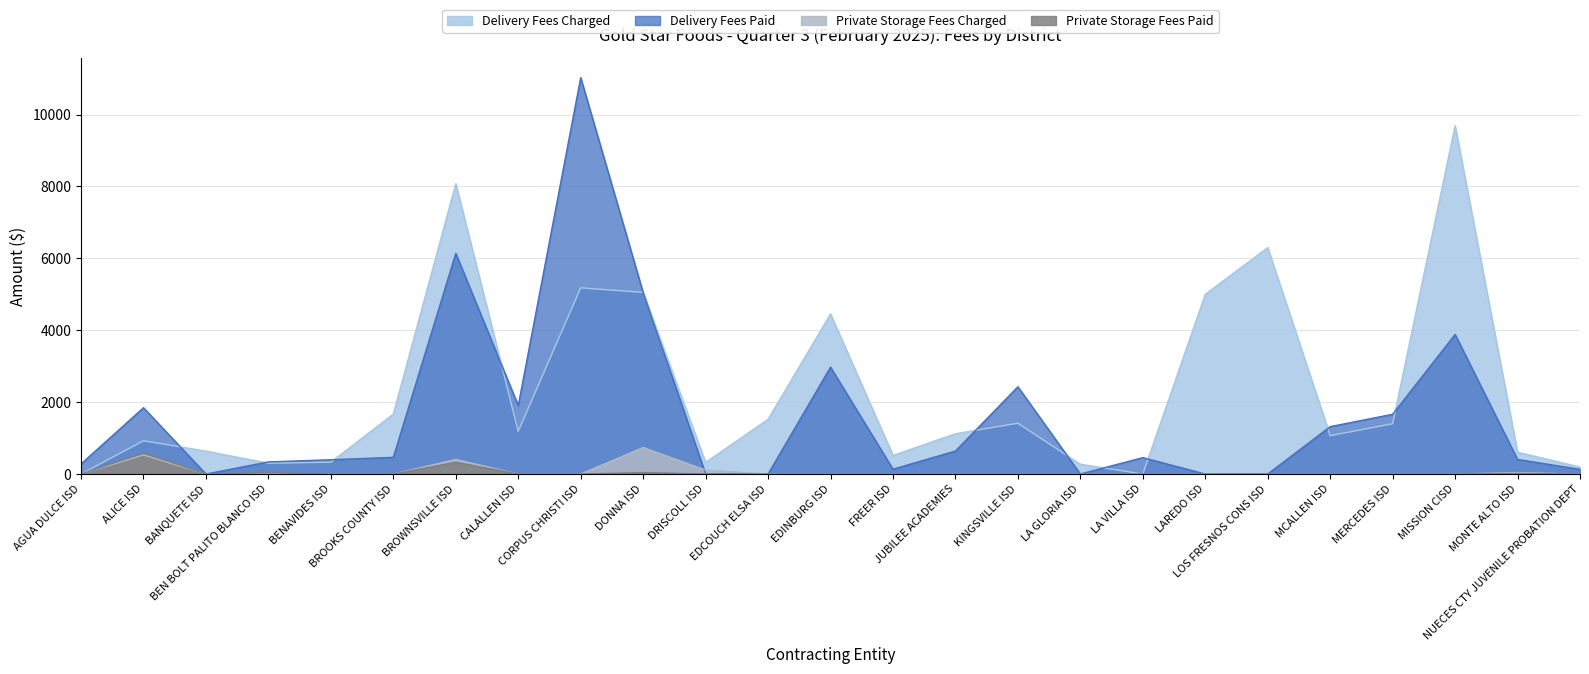

Reading left to right, what are all the values shown in this chart?

Delivery Fees Charged: AGUA DULCE ISD=0.0	ALICE ISD=927.3	BANQUETE ISD=636.6	BEN BOLT PALITO BLANCO ISD=300.0	BENAVIDES ISD=330.3	BROOKS COUNTY ISD=1669.1	BROWNSVILLE ISD=8077.0	CALALLEN ISD=1187.3	CORPUS CHRISTI ISD=5180.0	DONNA ISD=5053.1	DRISCOLL ISD=322.5	EDCOUCH ELSA ISD=1522.5	EDINBURG ISD=4453.7	FREER ISD=517.3	JUBILEE ACADEMIES=1120.6	KINGSVILLE ISD=1412.9	LA GLORIA ISD=272.8	LA VILLA ISD=0.0	LAREDO ISD=4999.8	LOS FRESNOS CONS ISD=6300.0	MCALLEN ISD=1067.2	MERCEDES ISD=1399.2	MISSION CISD=9690.1	MONTE ALTO ISD=609.0	NUECES CTY JUVENILE PROBATION DEPT=193.9
Delivery Fees Paid: AGUA DULCE ISD=280.0	ALICE ISD=1844.6	BANQUETE ISD=0.0	BEN BOLT PALITO BLANCO ISD=337.5	BENAVIDES ISD=397.7	BROOKS COUNTY ISD=464.2	BROWNSVILLE ISD=6138.4	CALALLEN ISD=1904.8	CORPUS CHRISTI ISD=11027.1	DONNA ISD=5047.1	DRISCOLL ISD=0.0	EDCOUCH ELSA ISD=0.0	EDINBURG ISD=2973.1	FREER ISD=133.9	JUBILEE ACADEMIES=640.2	KINGSVILLE ISD=2427.7	LA GLORIA ISD=0.0	LA VILLA ISD=456.9	LAREDO ISD=0.0	LOS FRESNOS CONS ISD=0.0	MCALLEN ISD=1318.6	MERCEDES ISD=1662.6	MISSION CISD=3883.3	MONTE ALTO ISD=406.0	NUECES CTY JUVENILE PROBATION DEPT=130.5
Private Storage Fees Charged: AGUA DULCE ISD=0.0	ALICE ISD=531.2	BANQUETE ISD=0.0	BEN BOLT PALITO BLANCO ISD=2.5	BENAVIDES ISD=0.0	BROOKS COUNTY ISD=0.0	BROWNSVILLE ISD=405.0	CALALLEN ISD=0.0	CORPUS CHRISTI ISD=0.0	DONNA ISD=737.5	DRISCOLL ISD=110.0	EDCOUCH ELSA ISD=0.0	EDINBURG ISD=0.0	FREER ISD=0.0	JUBILEE ACADEMIES=0.0	KINGSVILLE ISD=0.0	LA GLORIA ISD=0.0	LA VILLA ISD=0.0	LAREDO ISD=0.0	LOS FRESNOS CONS ISD=0.0	MCALLEN ISD=0.0	MERCEDES ISD=0.0	MISSION CISD=0.0	MONTE ALTO ISD=41.2	NUECES CTY JUVENILE PROBATION DEPT=0.0
Private Storage Fees Paid: AGUA DULCE ISD=0.0	ALICE ISD=590.0	BANQUETE ISD=0.0	BEN BOLT PALITO BLANCO ISD=41.2	BENAVIDES ISD=0.0	BROOKS COUNTY ISD=0.0	BROWNSVILLE ISD=327.5	CALALLEN ISD=0.0	CORPUS CHRISTI ISD=0.0	DONNA ISD=41.2	DRISCOLL ISD=0.0	EDCOUCH ELSA ISD=0.0	EDINBURG ISD=0.0	FREER ISD=0.0	JUBILEE ACADEMIES=0.0	KINGSVILLE ISD=0.0	LA GLORIA ISD=0.0	LA VILLA ISD=0.0	LAREDO ISD=0.0	LOS FRESNOS CONS ISD=0.0	MCALLEN ISD=0.0	MERCEDES ISD=0.0	MISSION CISD=0.0	MONTE ALTO ISD=15.0	NUECES CTY JUVENILE PROBATION DEPT=0.0